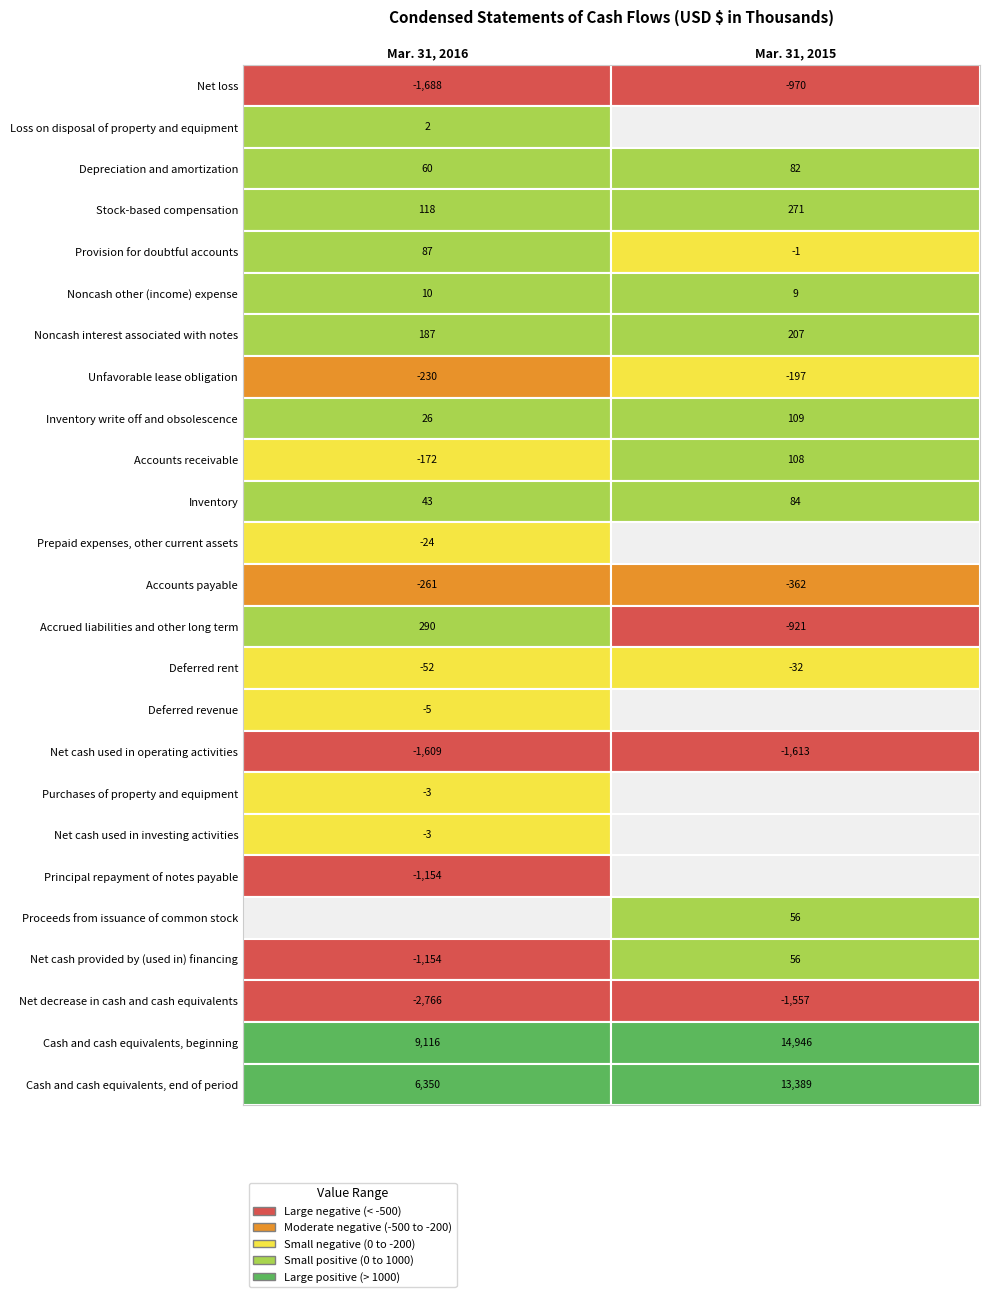

What is the minimum value shown in the chart?

-2766